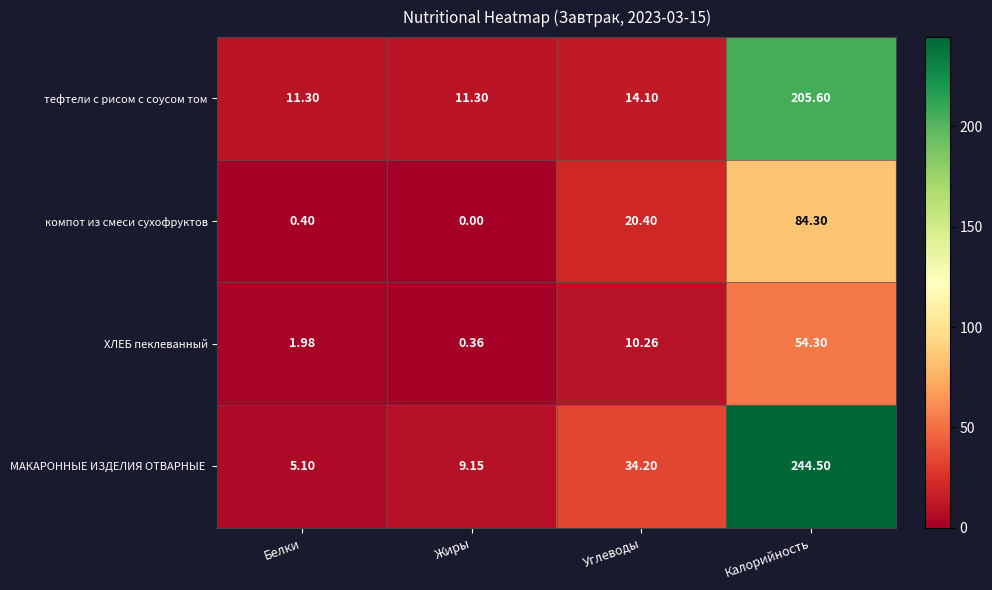

At which label does компот из смеси сухофруктов reach its peak?

Калорийность